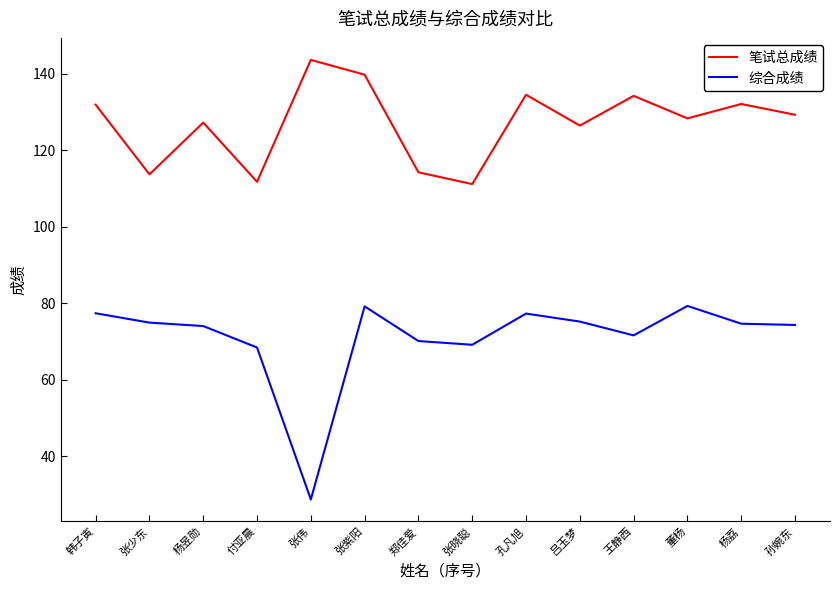

Which series has the largest range (max minus min)?

综合成绩